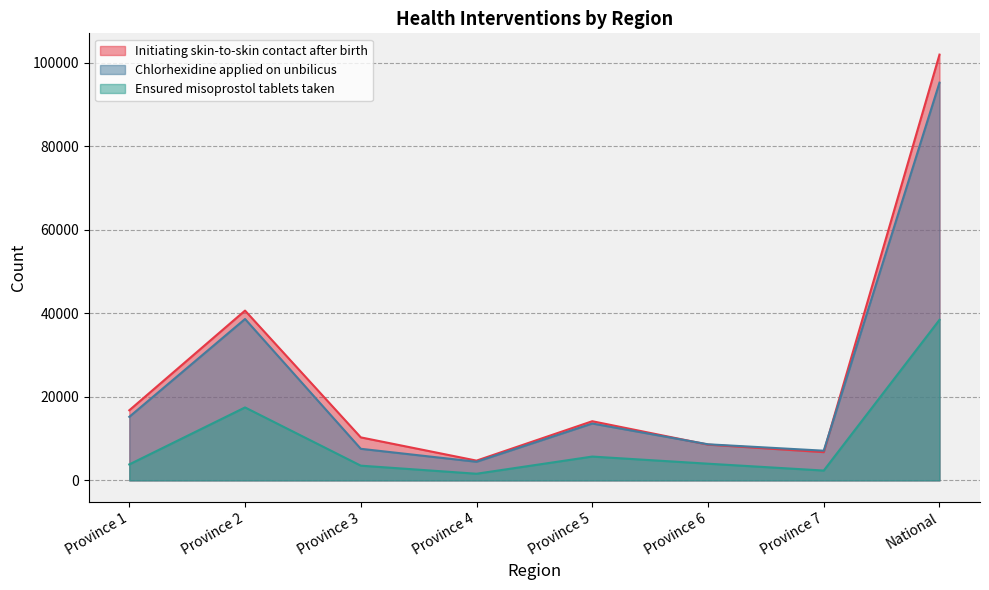

What is the sum of all Chlorhexidine applied on unbilicus values?

190566